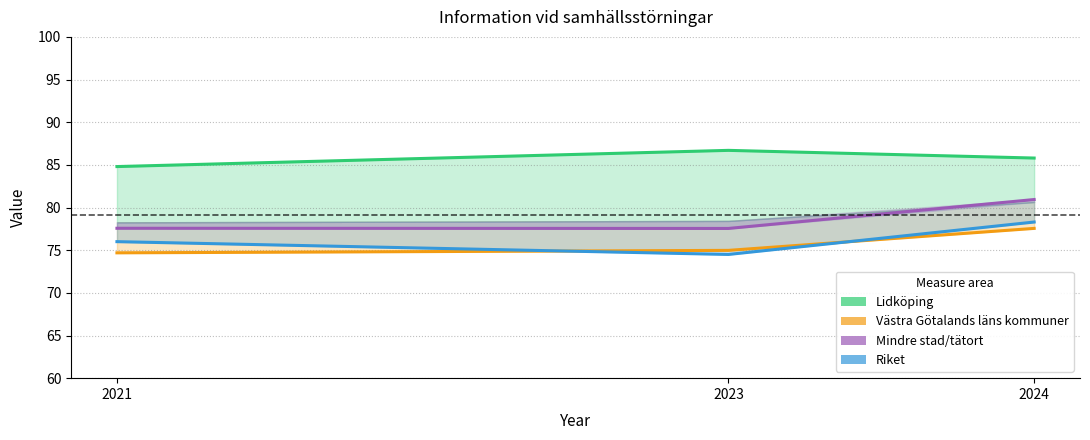

Does the chart display data point markers on the line(s)?

No